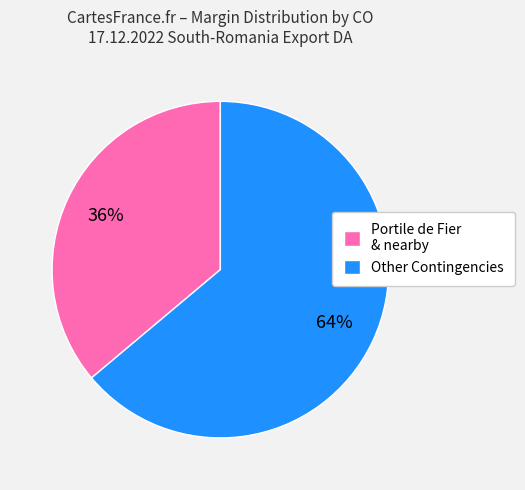

Which slice is the largest?

Other Contingencies